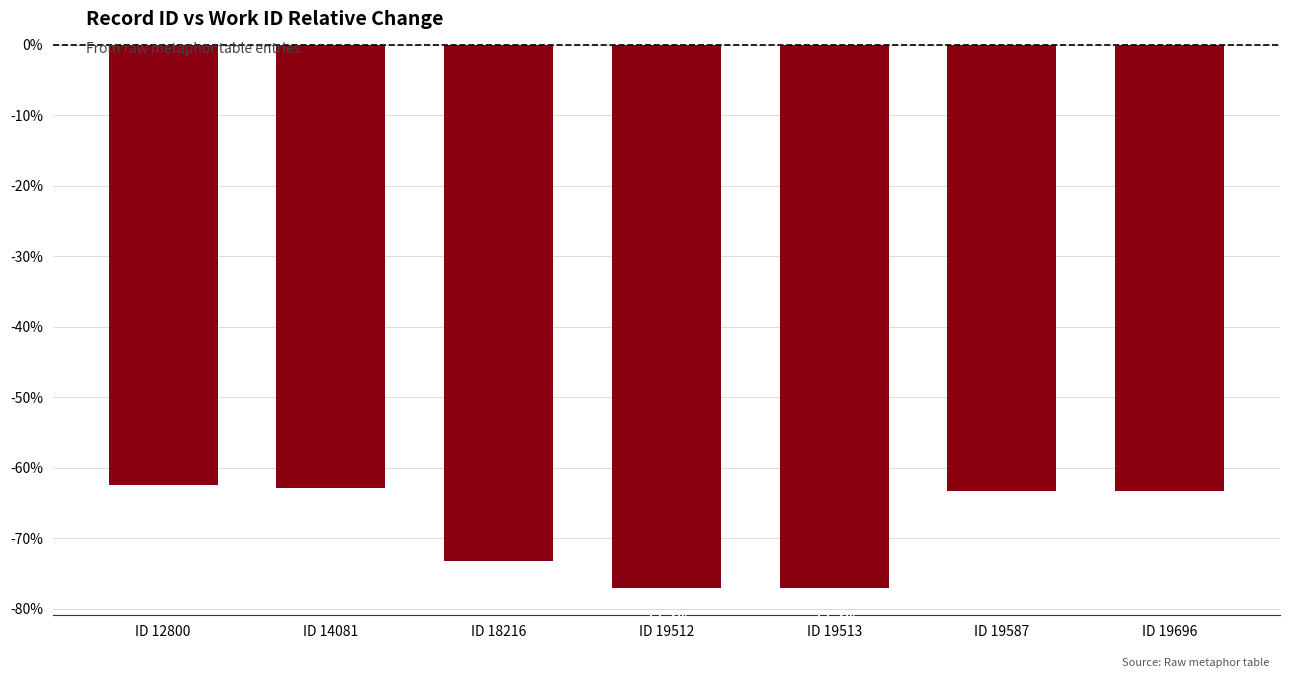

Reading left to right, extract all data points from this chart.

-62.5	-62.9	-73.2	-77.1	-77.1	-63.3	-63.3